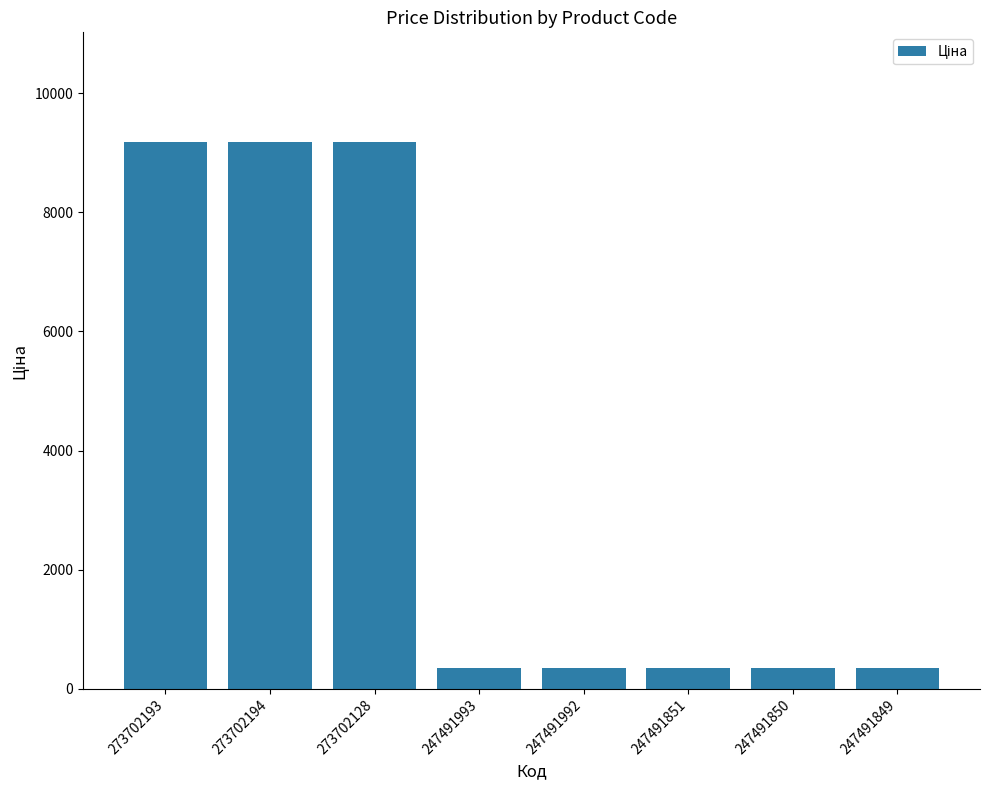

Reading right to left, list all the values displayed in this chart.

345.6	345.6	345.6	345.6	345.6	9185.9	9185.9	9185.9